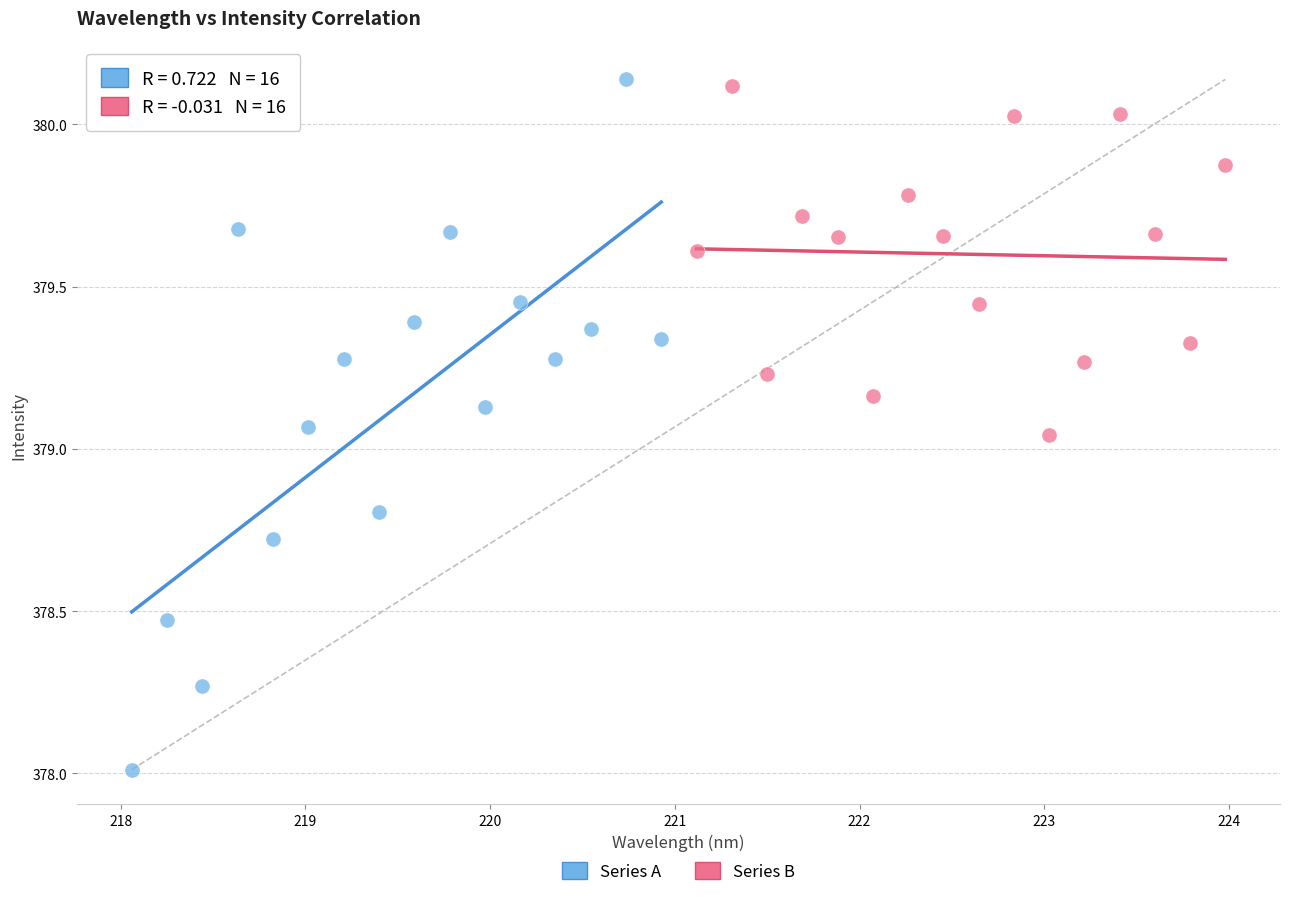

Which series contains the lowest Y value?

Series A